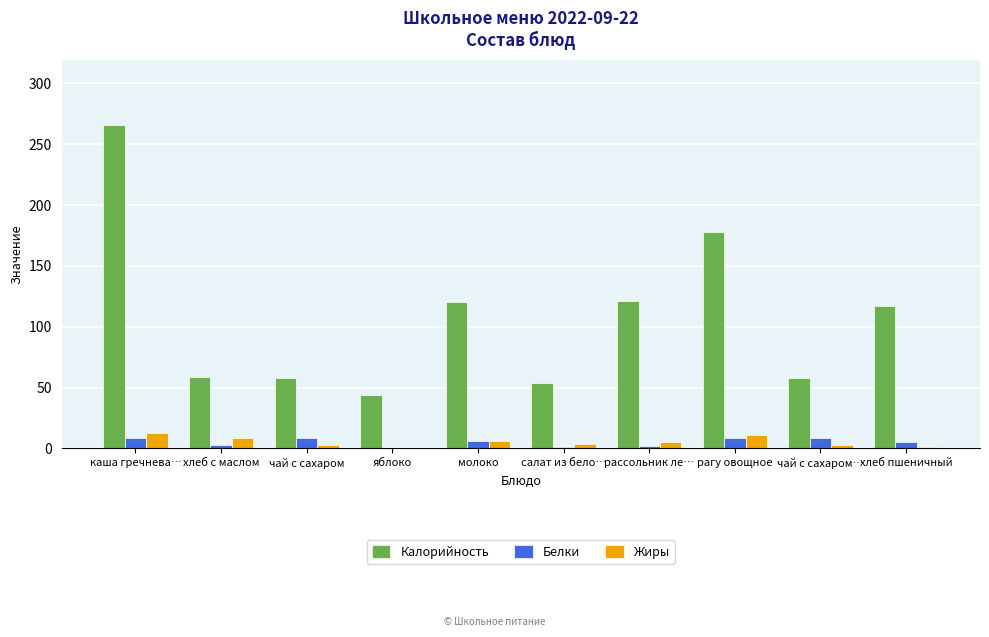

What is the greatest value displayed?

266.0